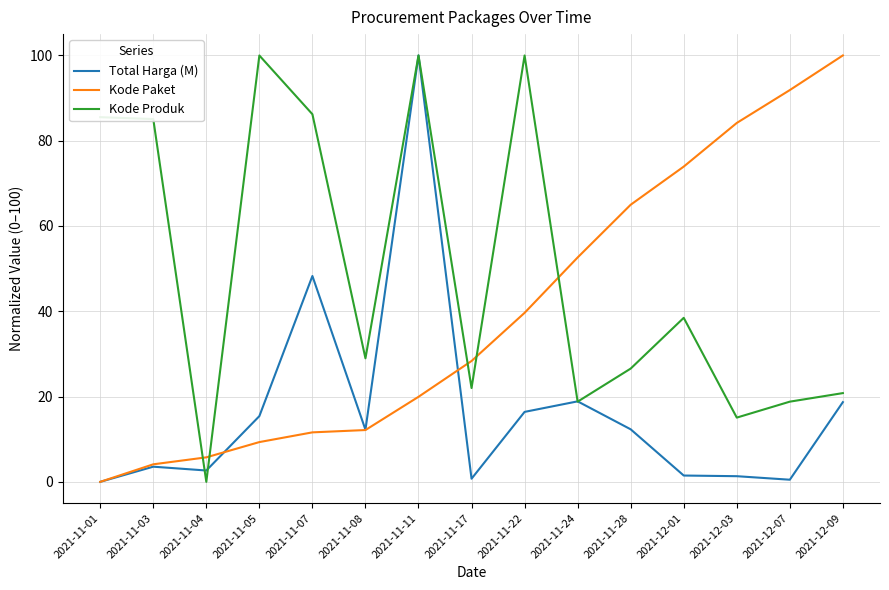

How many lines are shown in the chart?

3